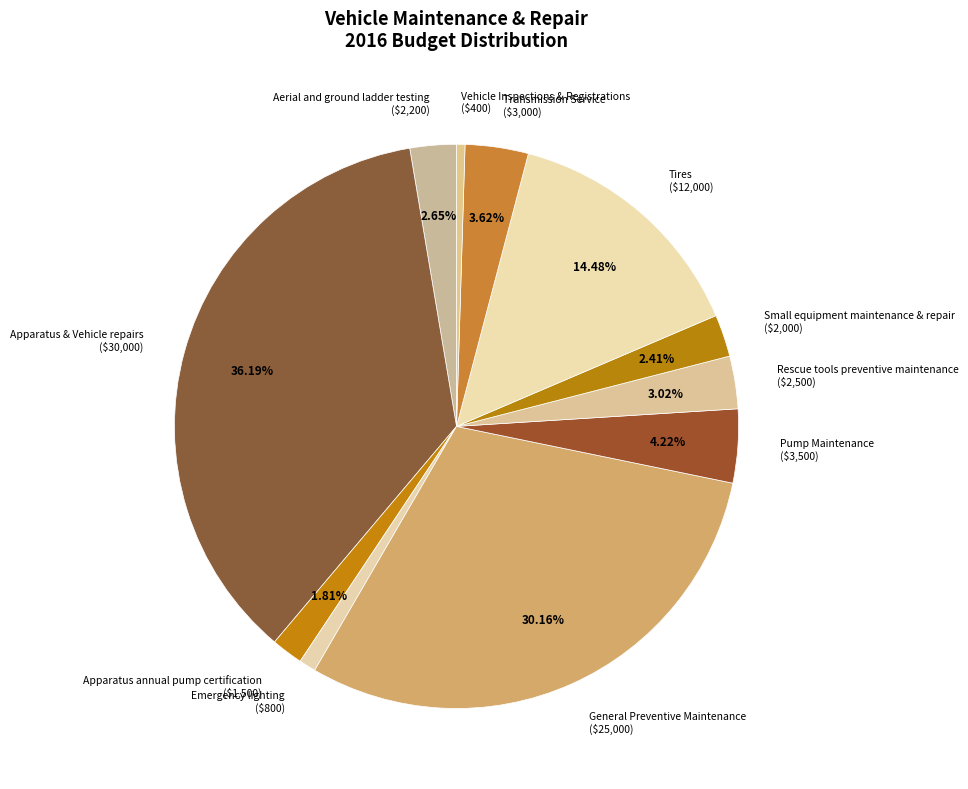

Combined, what portion of the pie is Apparatus & Vehicle repairs and Small equipment maintenance & repair?

38.6%